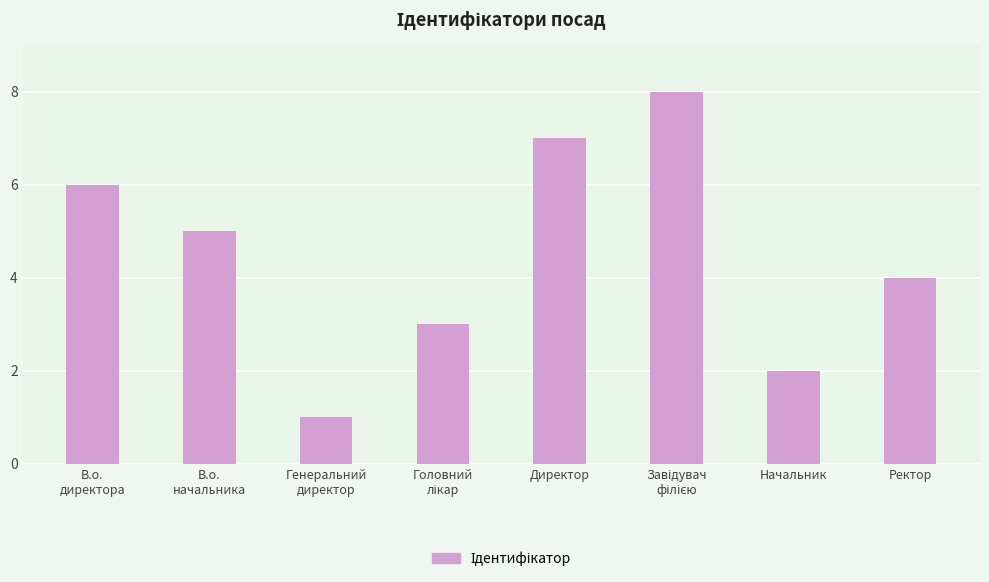

The value at Ректор is 1. True or false?

False